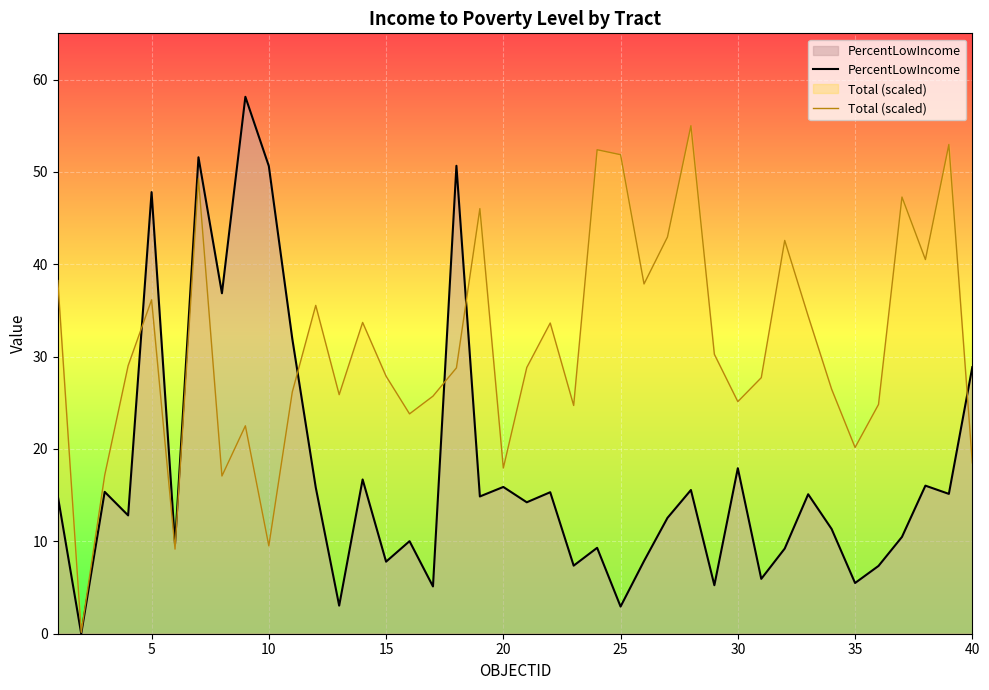

How many interior local valleys does the PercentLowIncome series have?

15